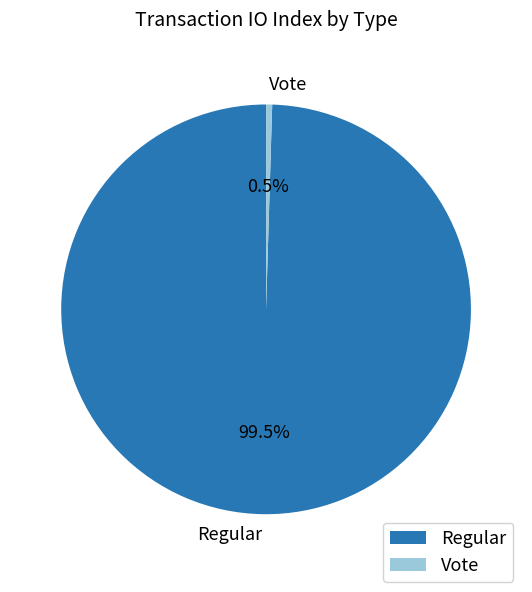

Between Regular and Vote, which is larger?

Regular